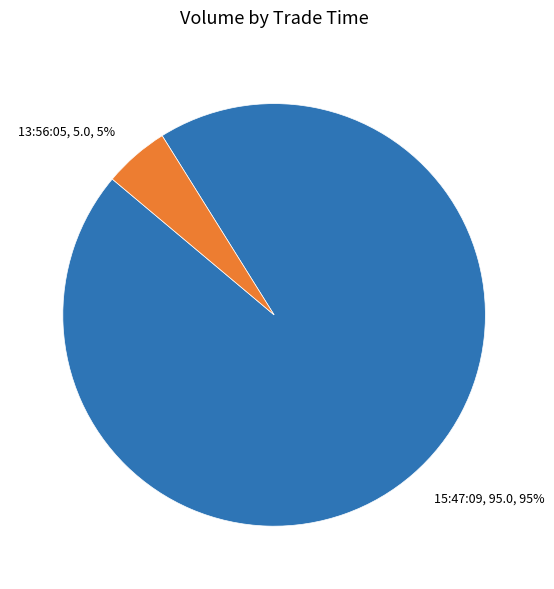

To the nearest percent, what percentage of the pie is 13:56:05?

5%